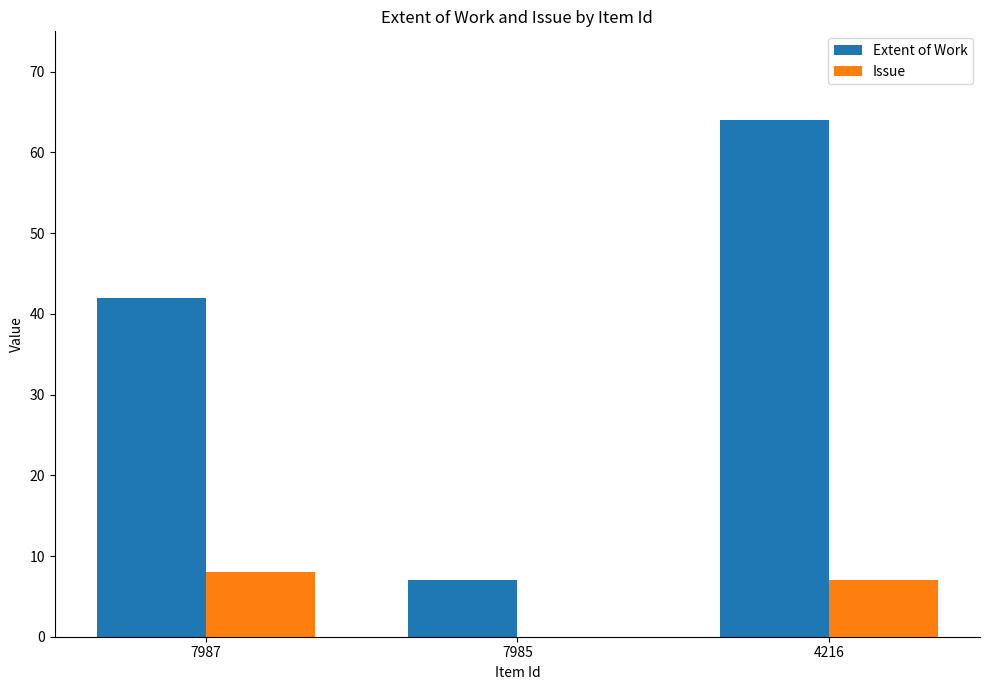

What is the total value across all series at 7987?

50